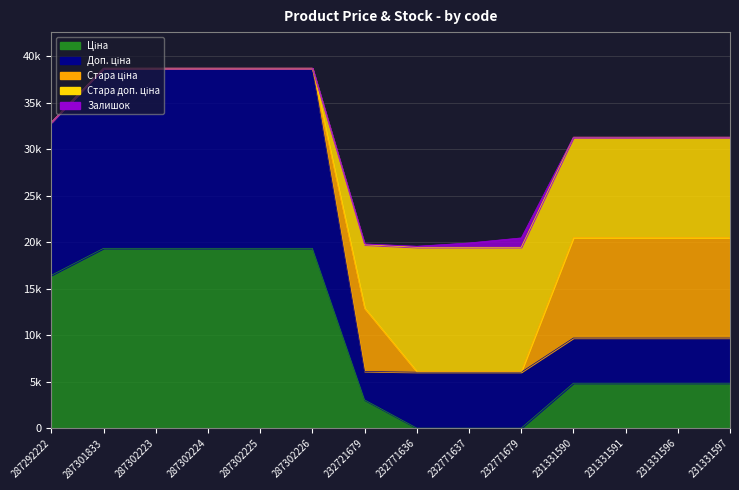

Does the chart display data point markers on the line(s)?

No